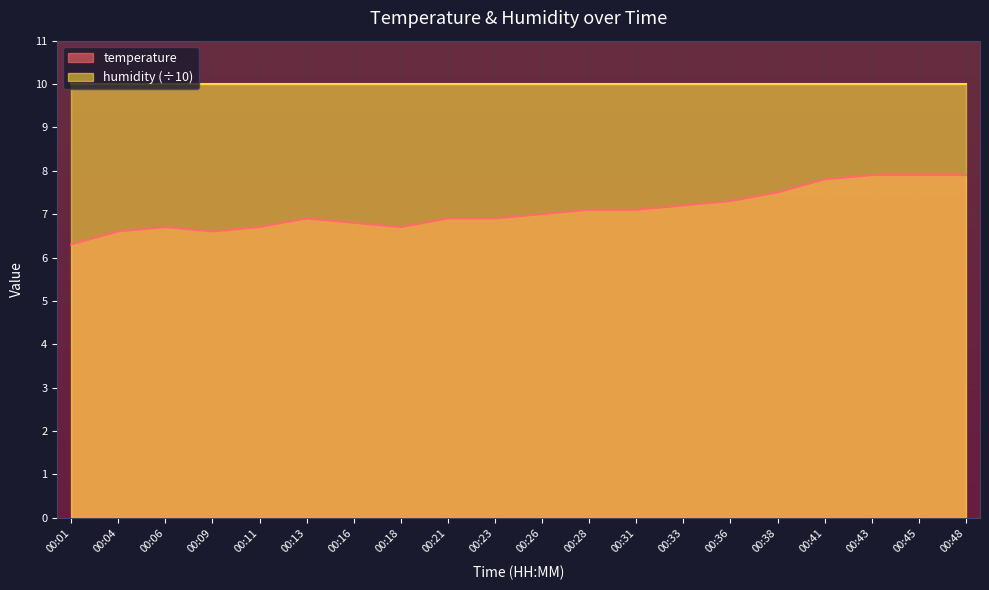

Is it true that the value at 00:13 is 6.9?

True